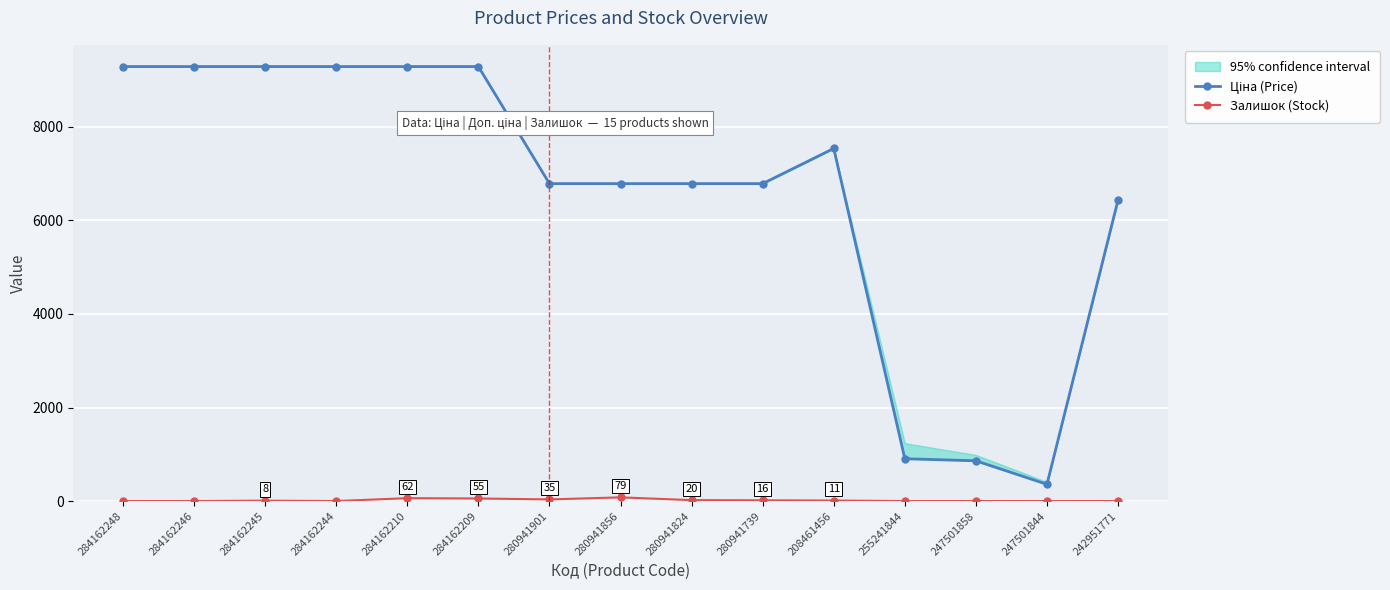

True or false: Ціна (Price) has more than 2 points higher than both neighbors.

False